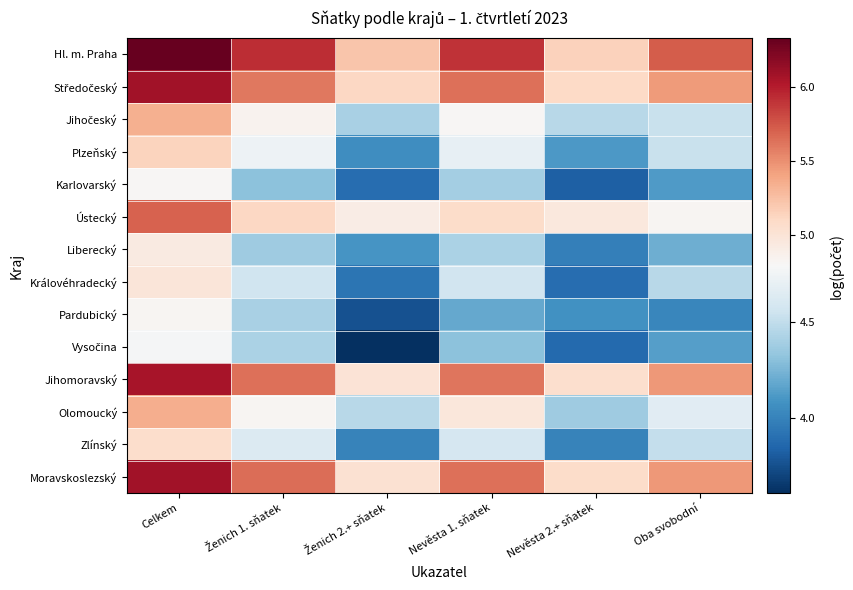

Which category has the lowest value across all series?

Ženich 2.+ sňatek